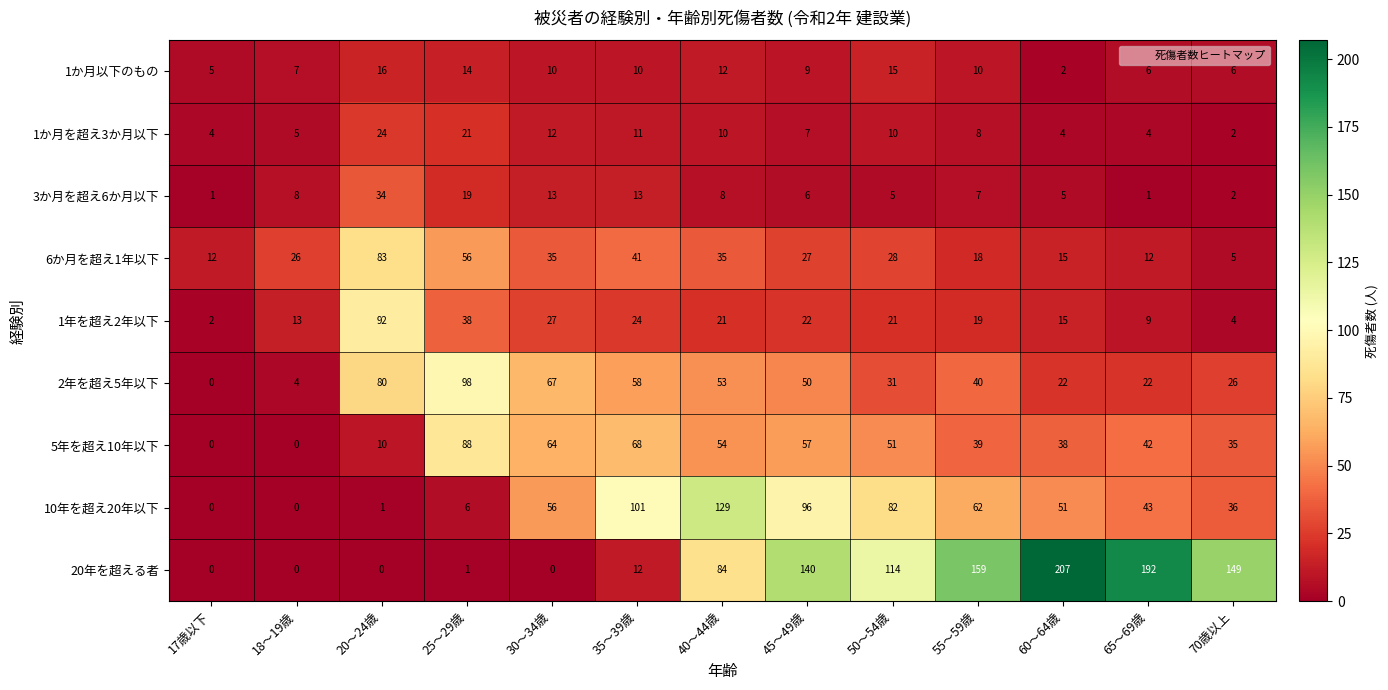

List the series in order of their peak value, highest first.

20年を超える者, 10年を超え20年以下, 2年を超え5年以下, 1年を超え2年以下, 5年を超え10年以下, 6か月を超え1年以下, 3か月を超え6か月以下, 1か月を超え3か月以下, 1か月以下のもの